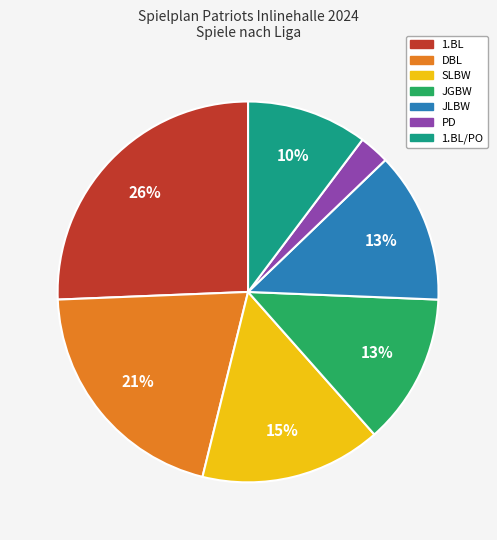

What is the largest slice in the pie chart?

1.BL